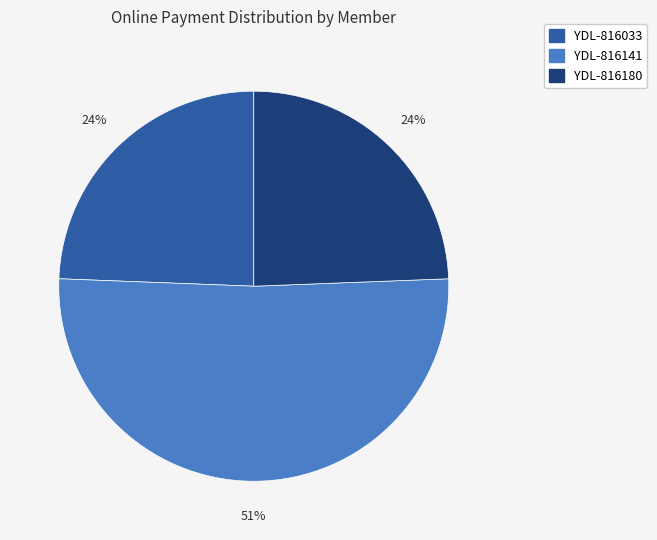

Which slice is the largest?

YDL-816141